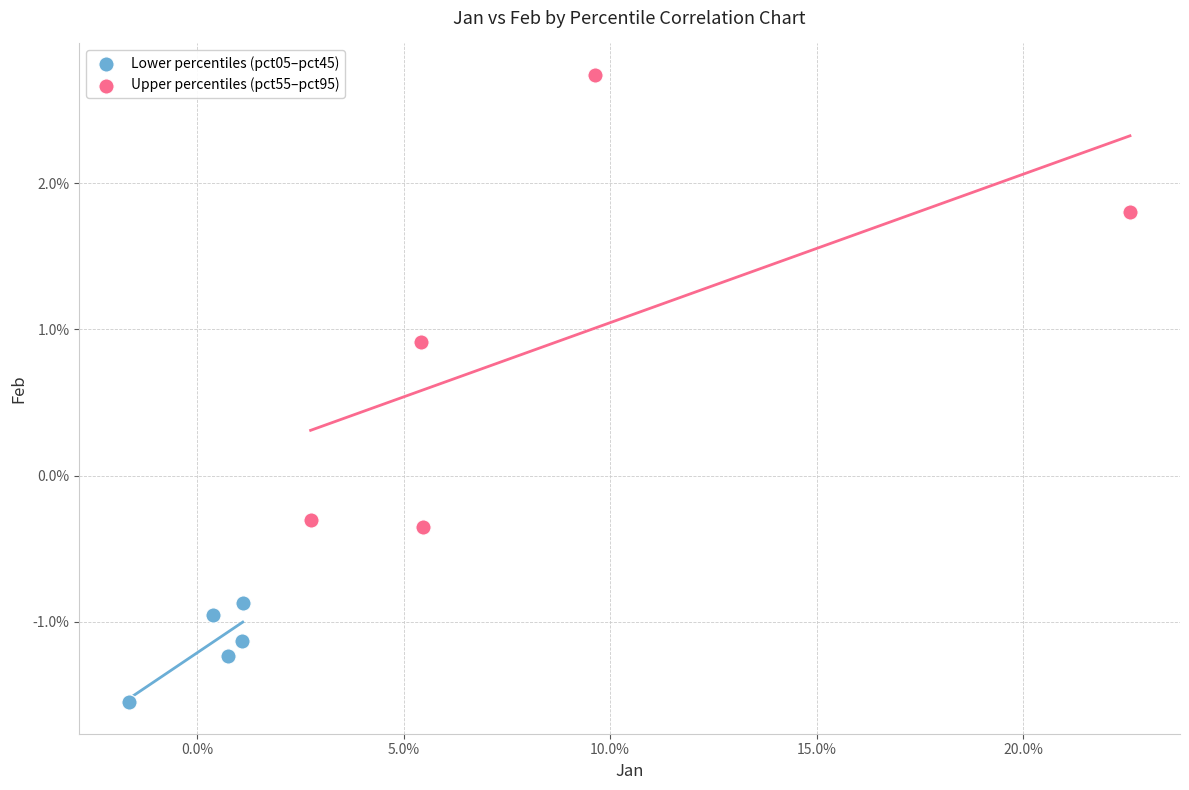

Which series has the largest Y range (max minus min)?

Upper percentiles (pct55–pct95)